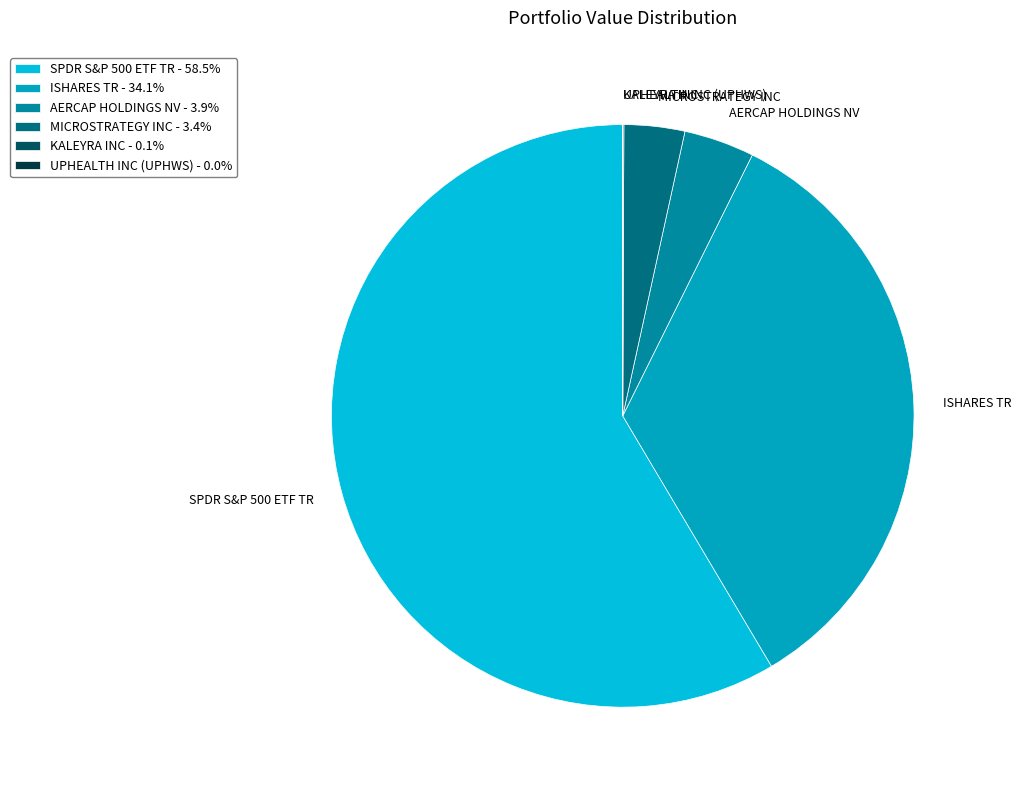

Is SPDR S&P 500 ETF TR the majority of the pie?

Yes